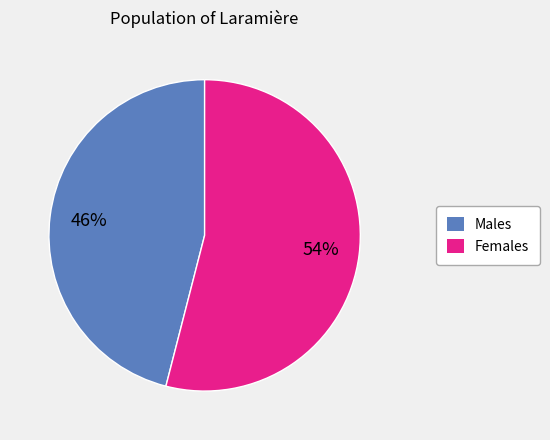

True or false: Males accounts for 46% of the total.

True